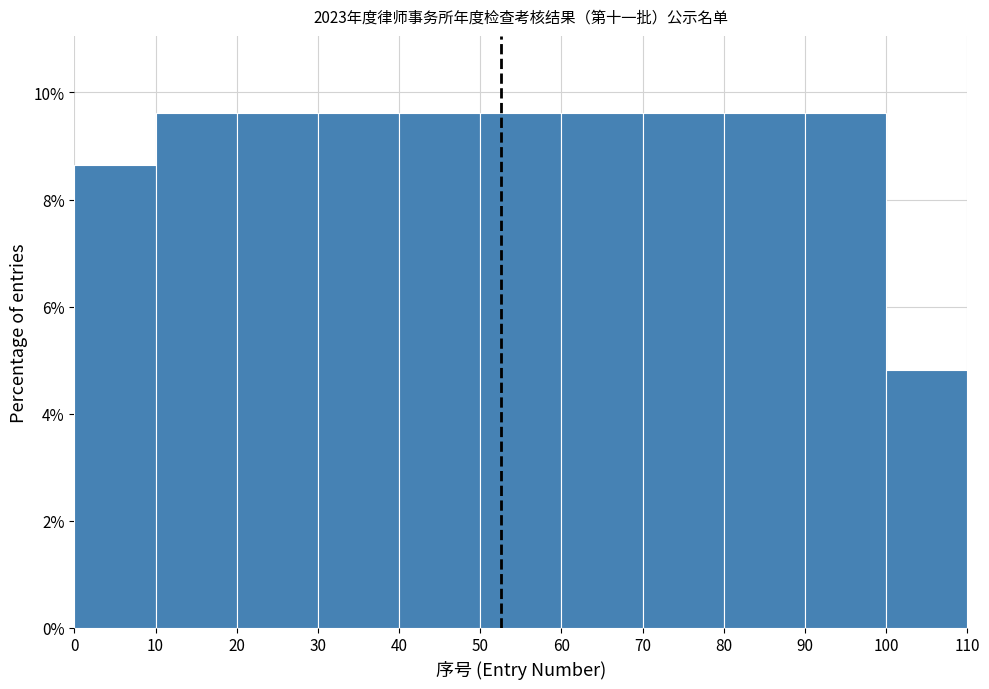

Reading left to right, transcribe this chart: for each bar, give the range it covers on the x-axis and its height. The values are not printed on the chart, so give them approximately, as read against the axis.

0 to 10: 8.6
10 to 20: 9.6
20 to 30: 9.6
30 to 40: 9.6
40 to 50: 9.6
50 to 60: 9.6
60 to 70: 9.6
70 to 80: 9.6
80 to 90: 9.6
90 to 100: 9.6
100 to 110: 4.8